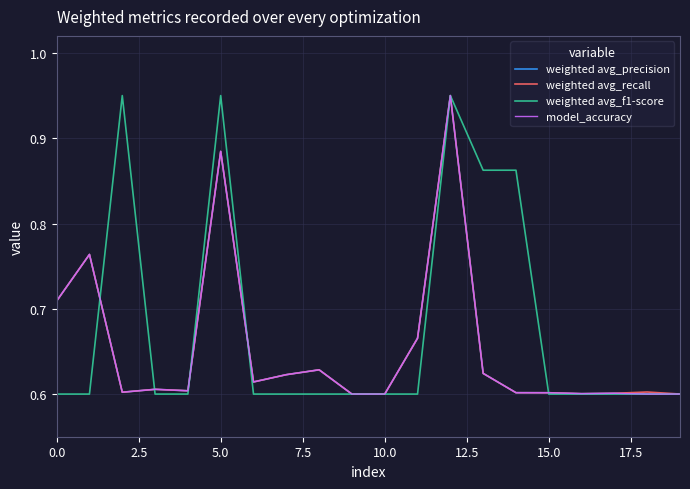

Does the chart display data point markers on the line(s)?

No